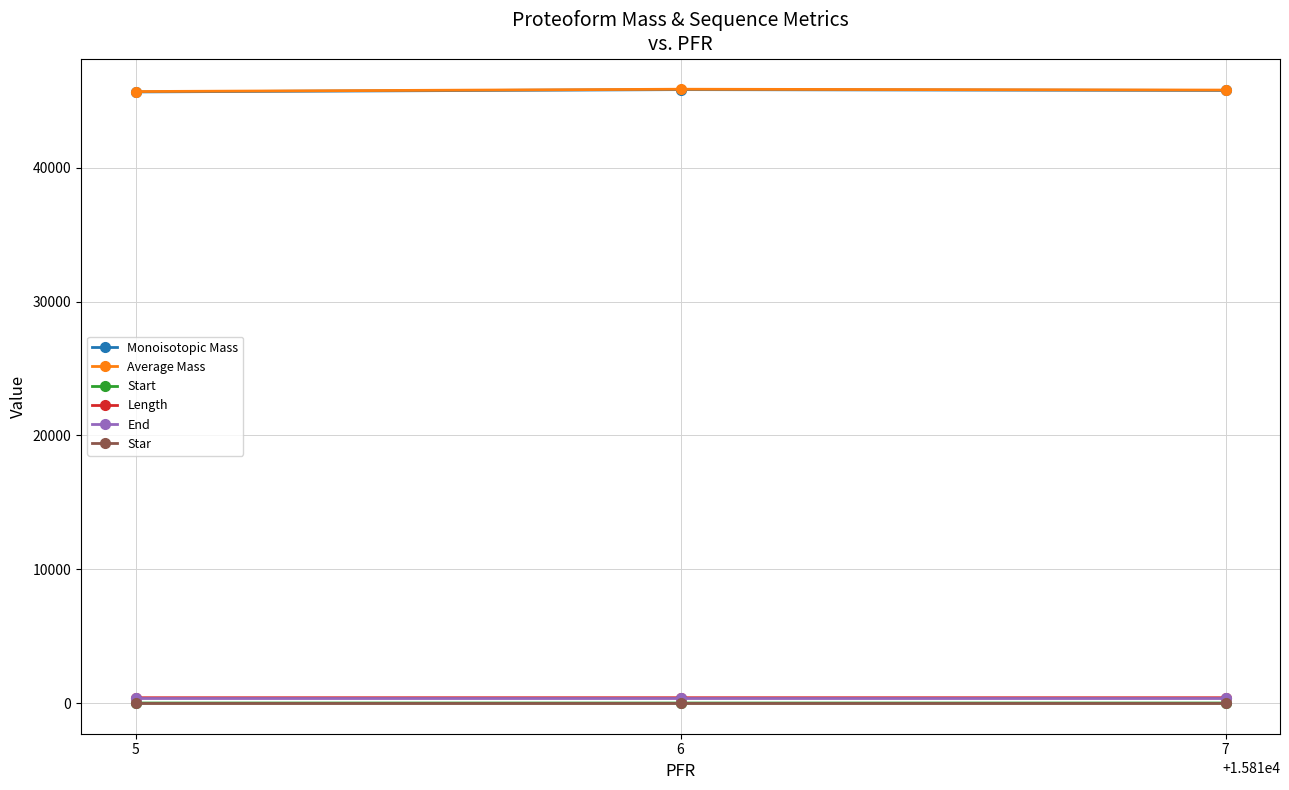

What is the value of the Monoisotopic Mass point at the 3rd from the left?

45784.8